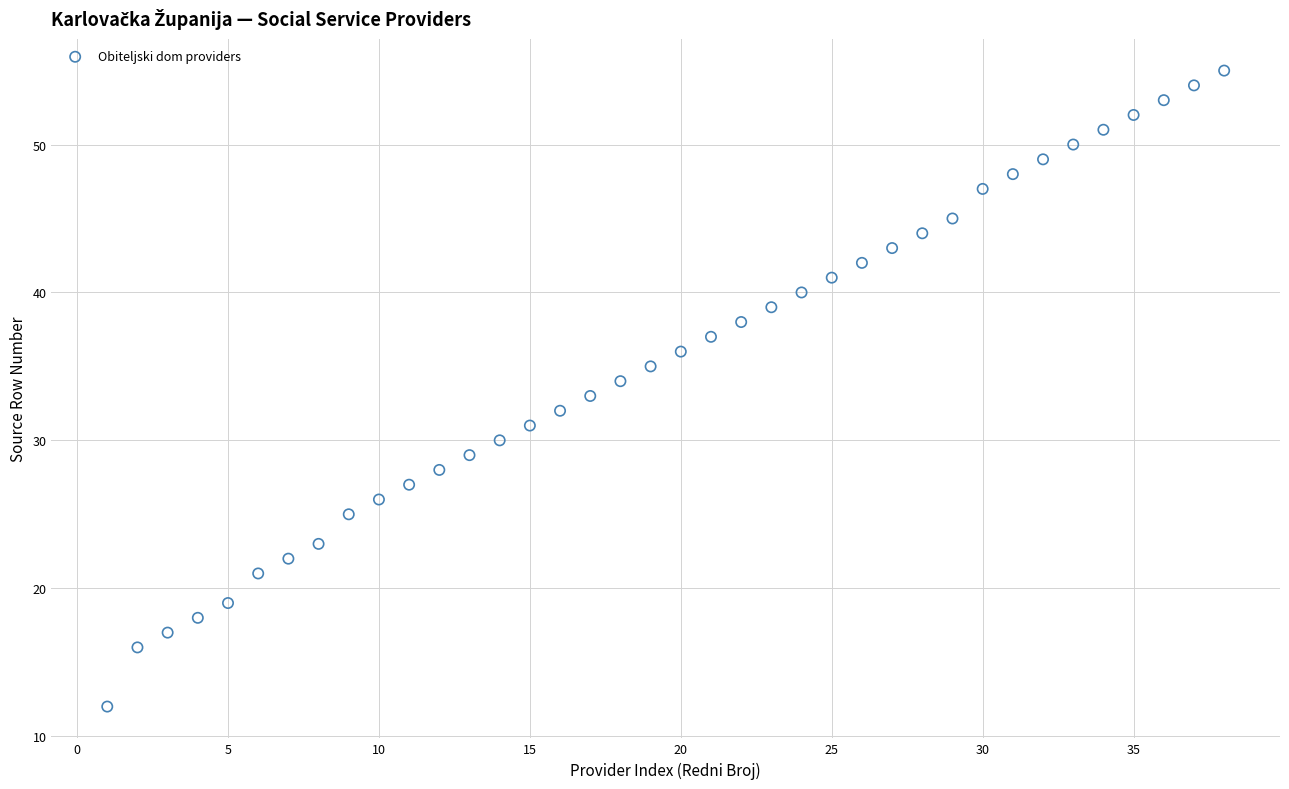

What is the range of X values (max minus min)?

37